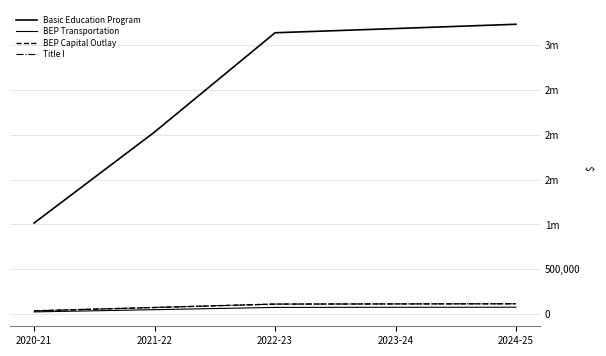

True or false: Title I and BEP Transportation cross at least once.

False